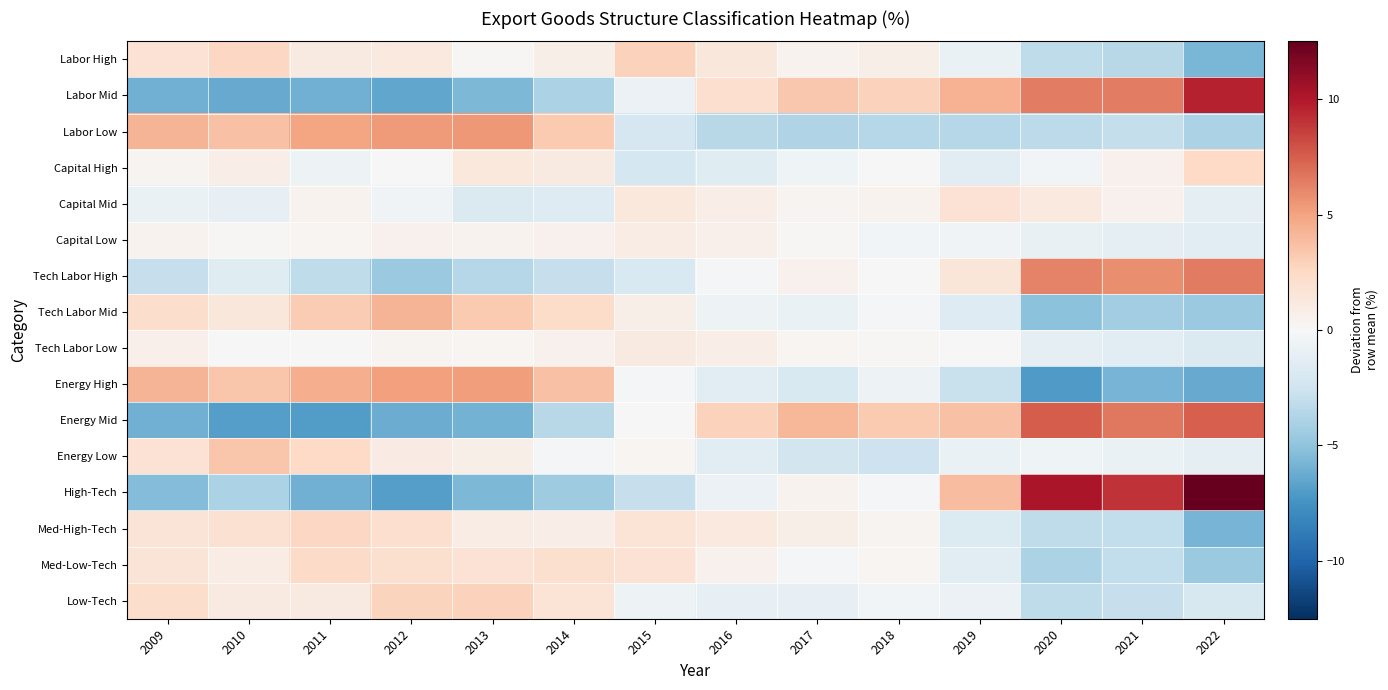

What is the maximum value shown in the chart?

12.5